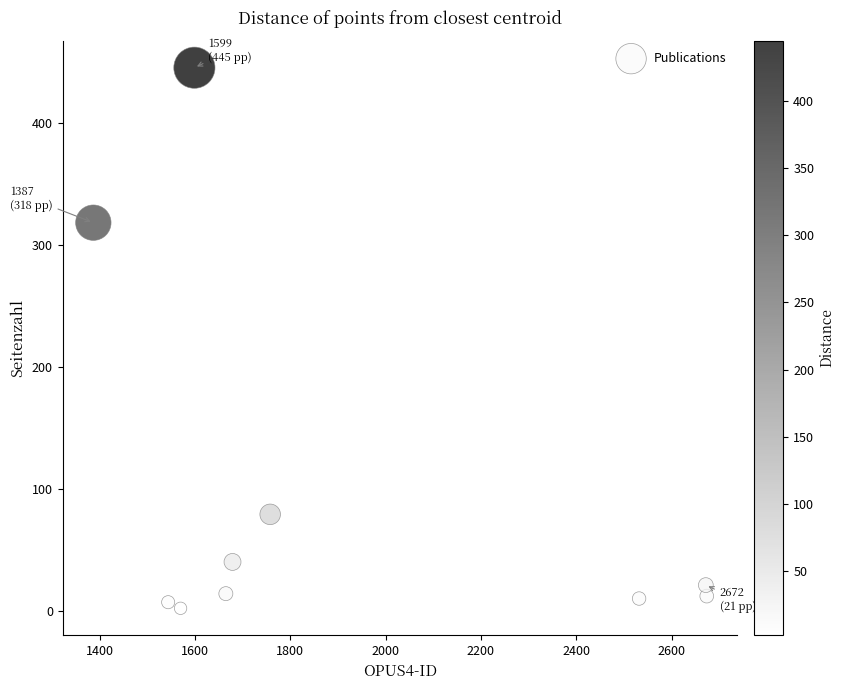

What Y value in the scatter plot is closest to 223?

318